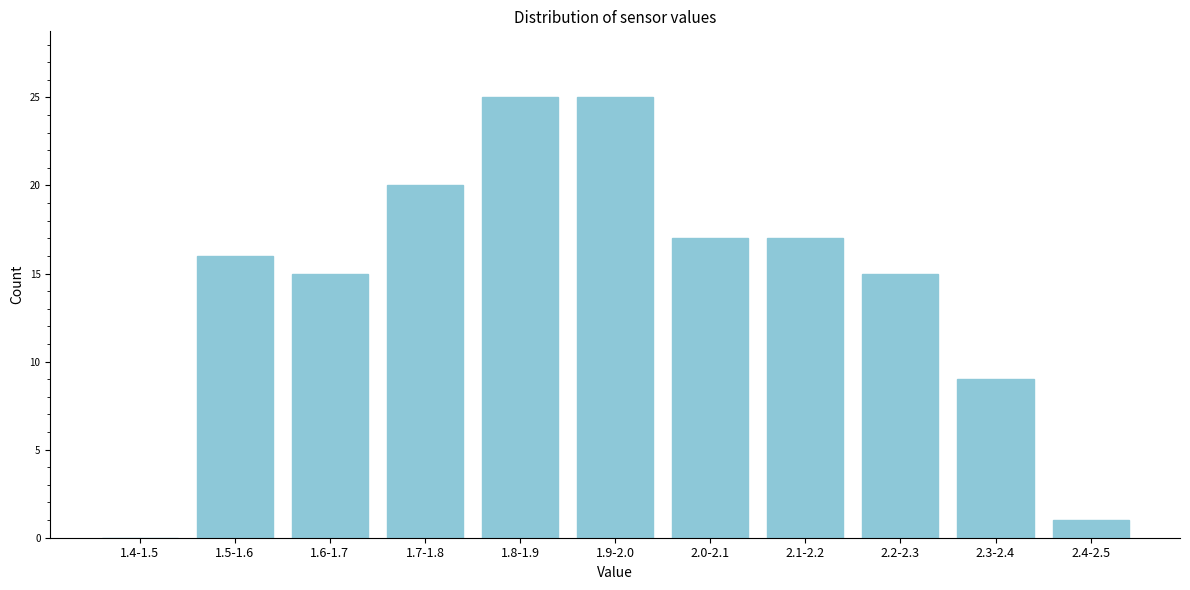

Reading left to right, what are all the values shown in this chart?

1.4-1.5=0	1.5-1.6=16	1.6-1.7=15	1.7-1.8=20	1.8-1.9=25	1.9-2.0=25	2.0-2.1=17	2.1-2.2=17	2.2-2.3=15	2.3-2.4=9	2.4-2.5=1